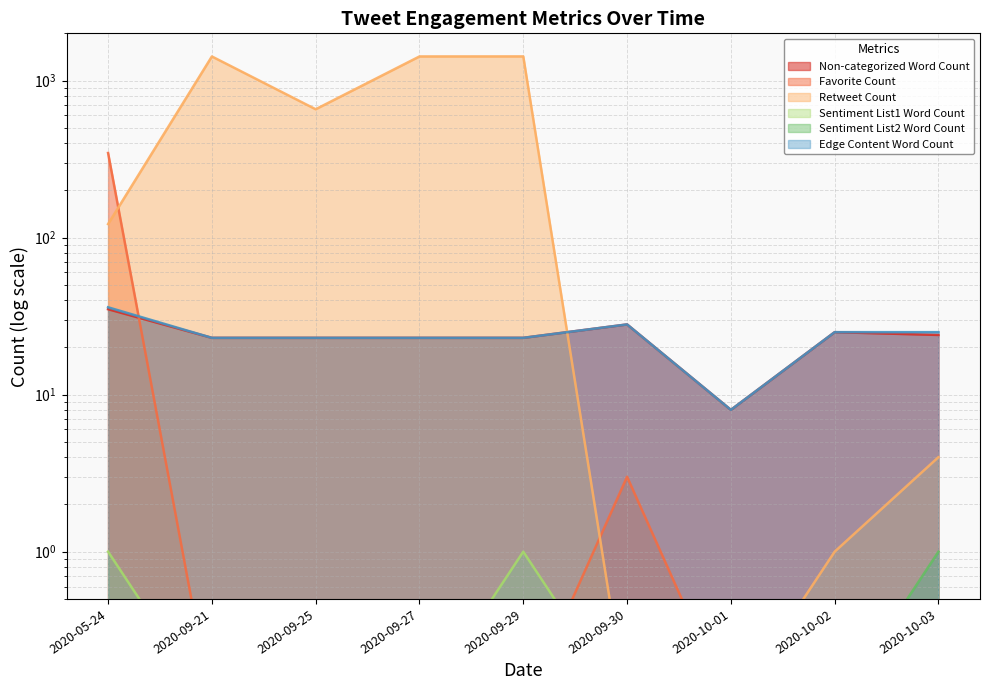

At which category is the sum across all series the highest?

2020-09-29